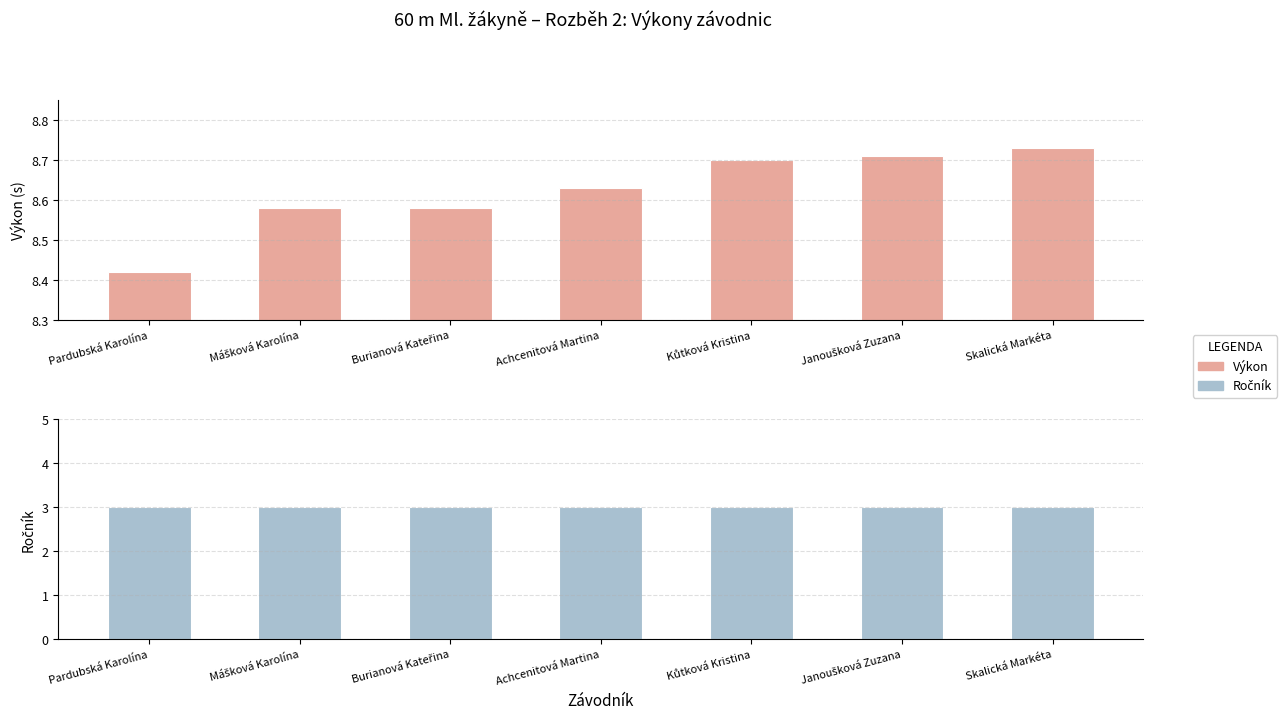

What is the value of the Ročník bar at the 5th from the left?

3.0